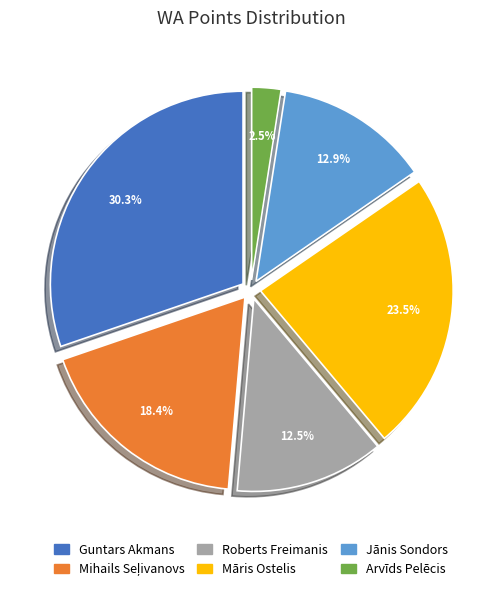

Does any single category account for the majority?

No